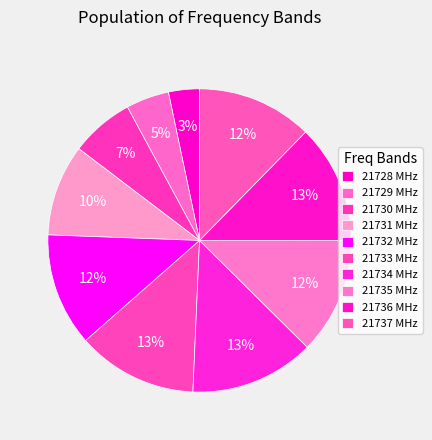

Is there any slice that represents more than half of the pie?

No